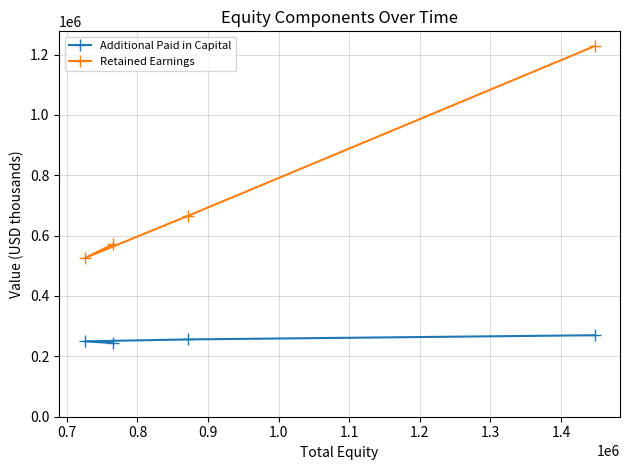

What is the maximum value shown in the chart?

1227596